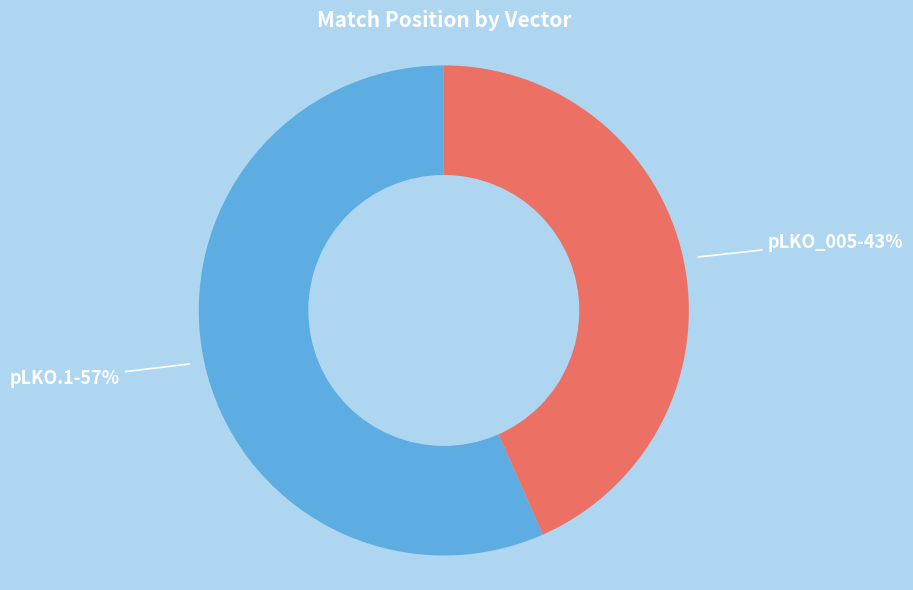

Count the number of slices in the pie.

2